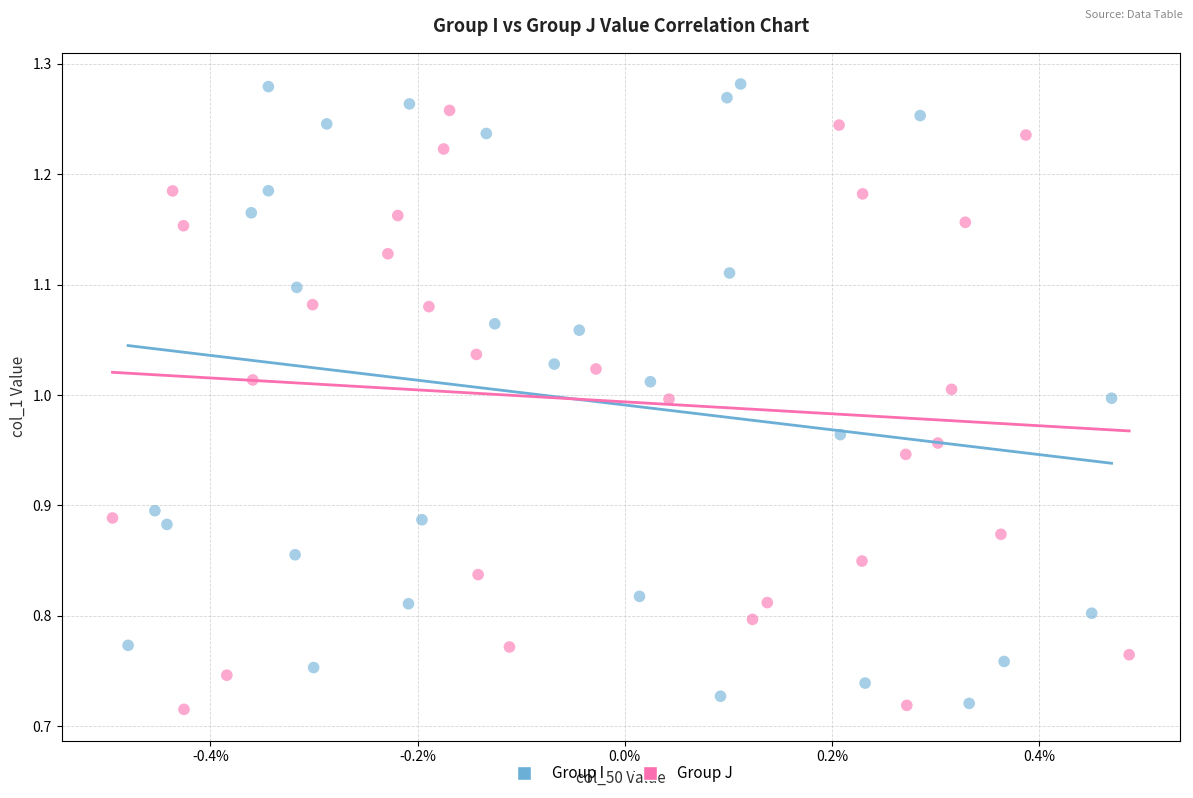

Which series contains the lowest Y value?

Group J